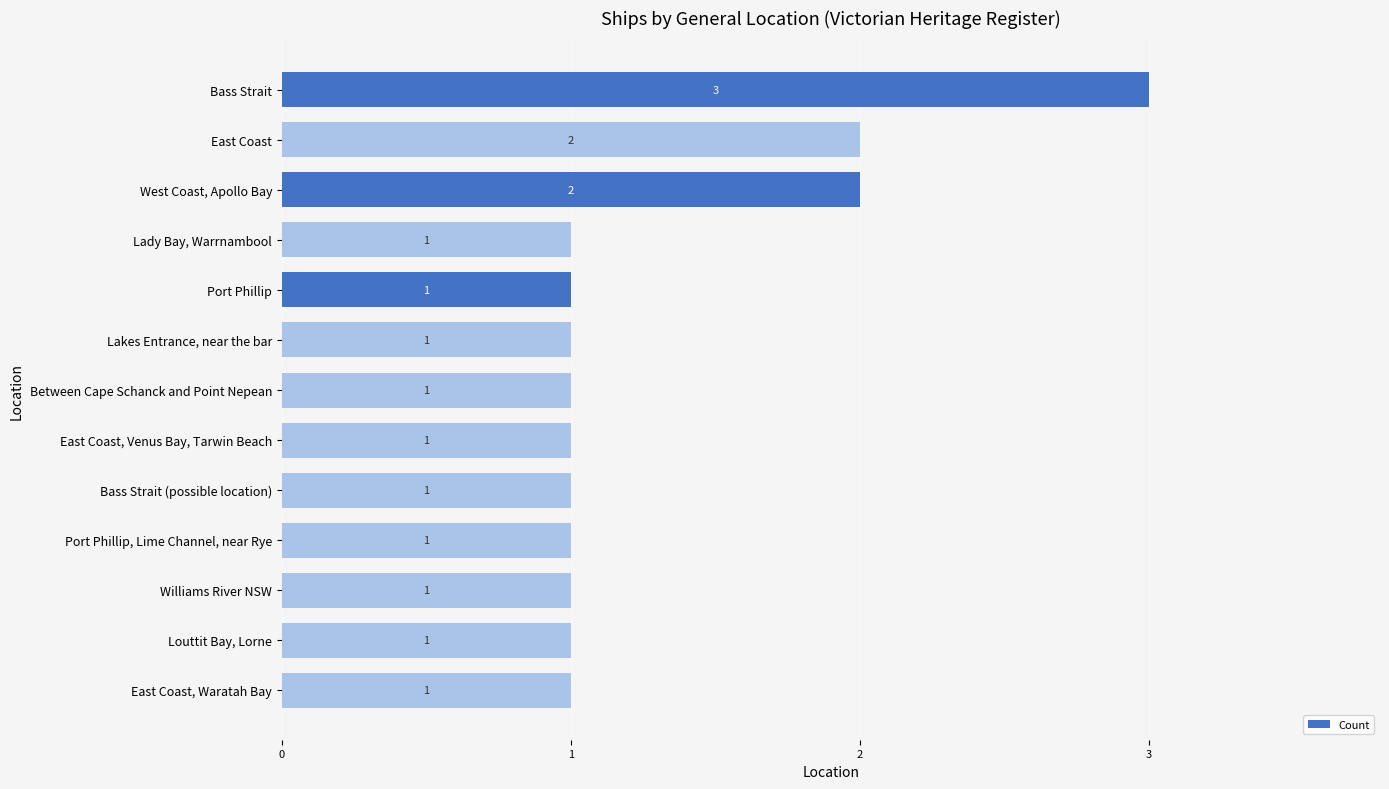

Count the values in the range 1 to 2.

12